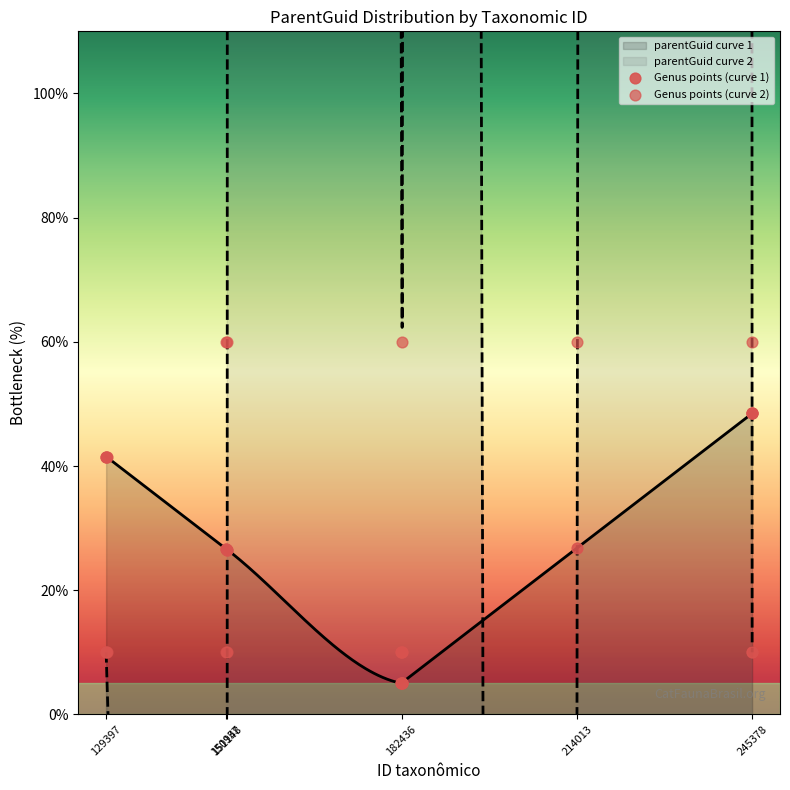

Which series has the largest total across all categories?

Genus points (curve 1)